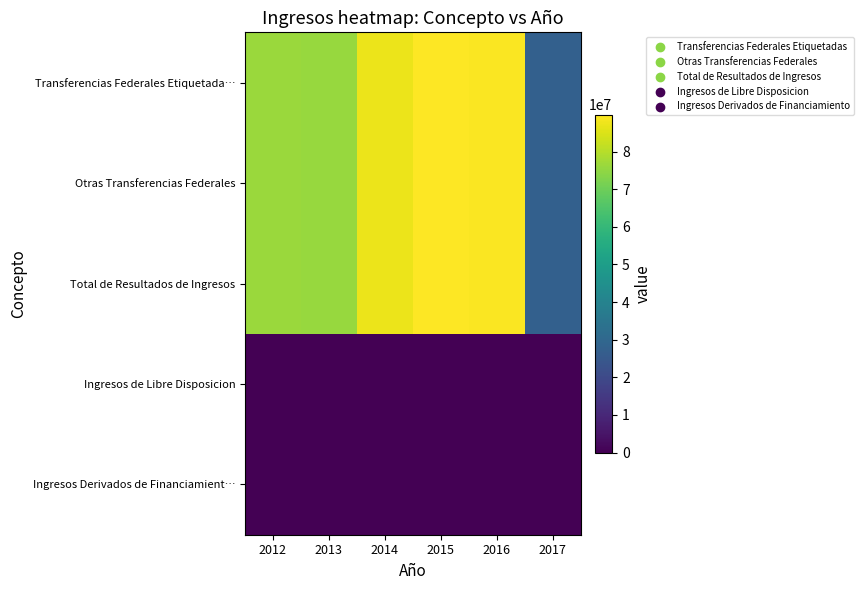

What is the total value across all series at 2015?

269480683.4